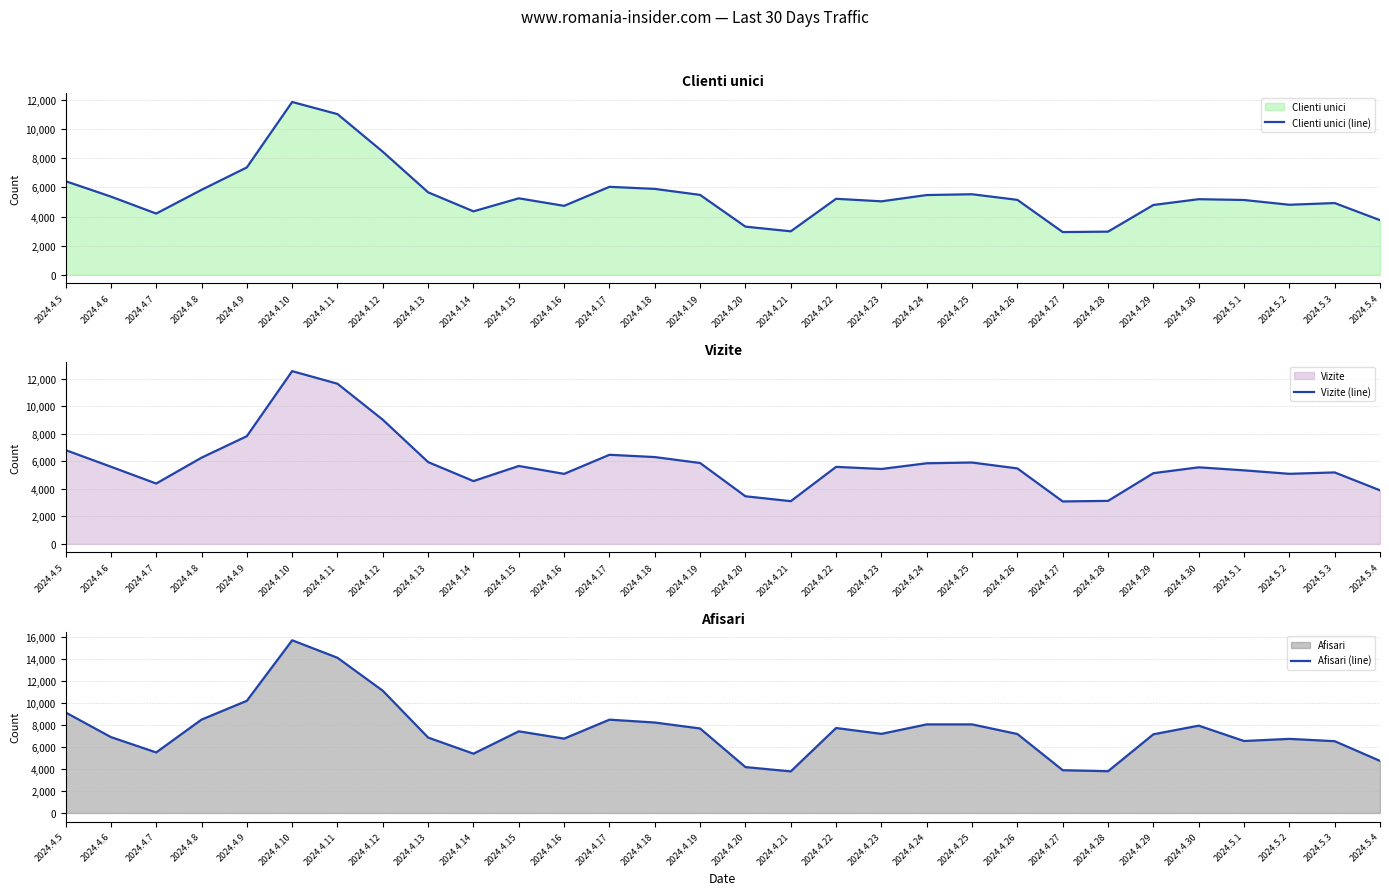

What is the greatest value displayed?

15684